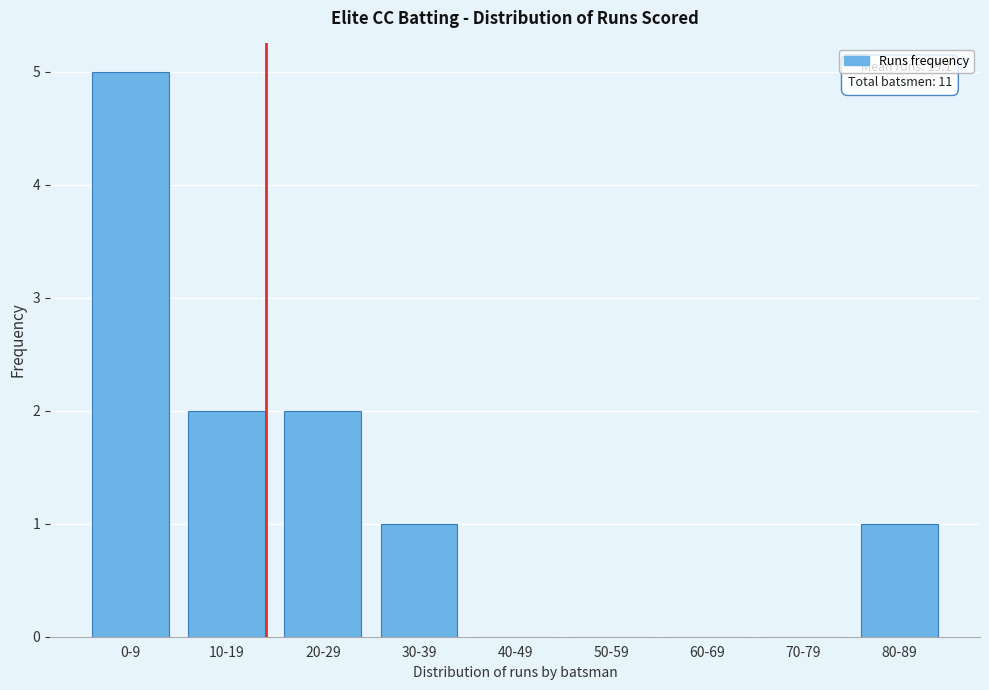

Reading left to right, extract all data points from this chart.

0-9=5	10-19=2	20-29=2	30-39=1	40-49=0	50-59=0	60-69=0	70-79=0	80-89=1